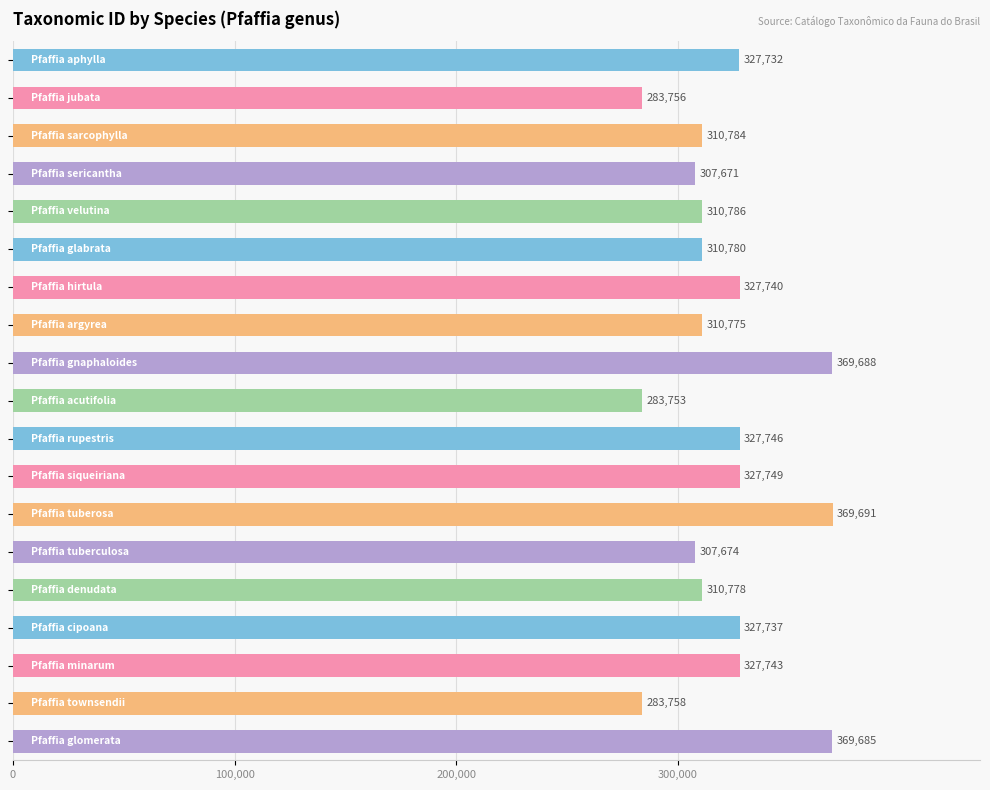

What is the minimum value shown in the chart?

283753